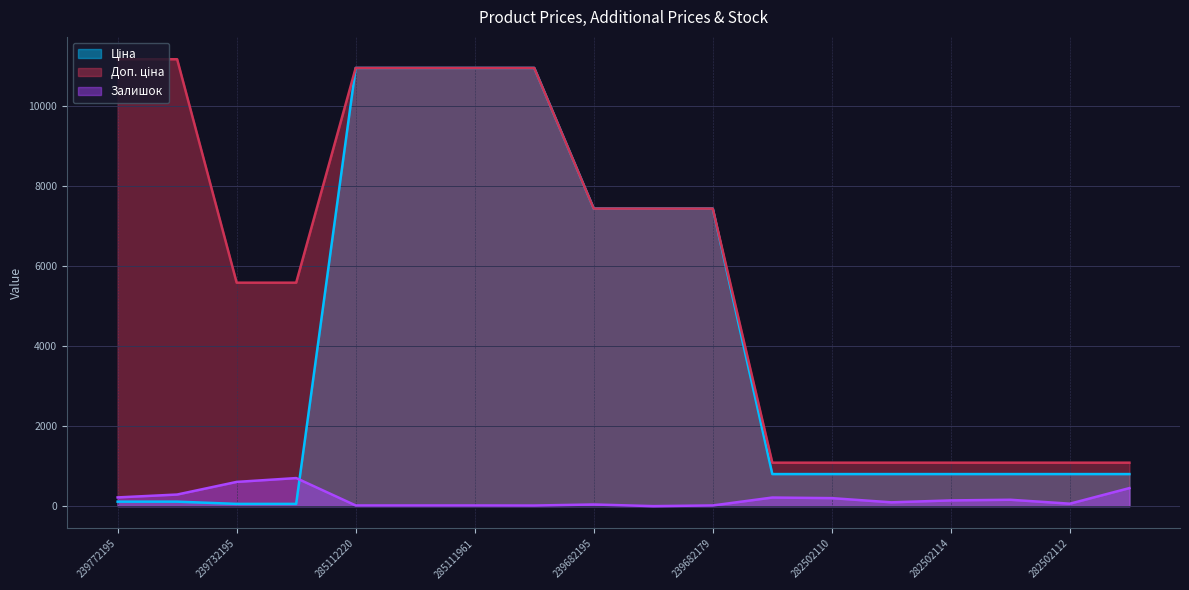

After their last crossing, which series has the higher values: Залишок or Ціна?

Ціна